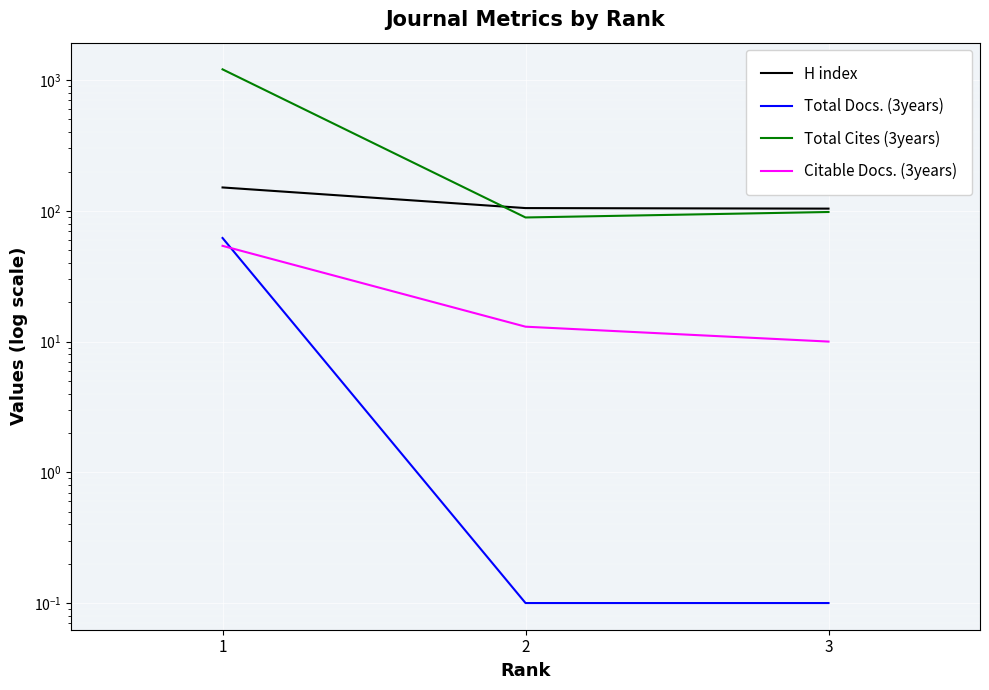

Is the value of Citable Docs. (3years) at 3 greater than the value of H index at 2?

No